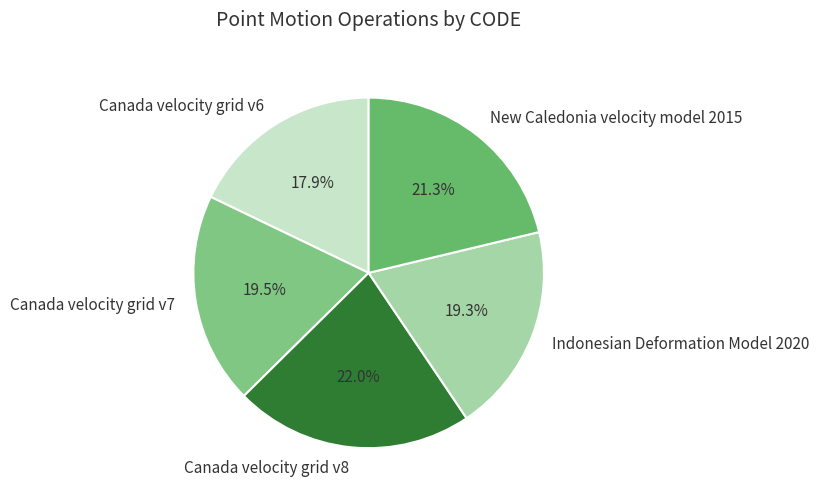

What is the smallest slice in the pie chart?

Canada velocity grid v6